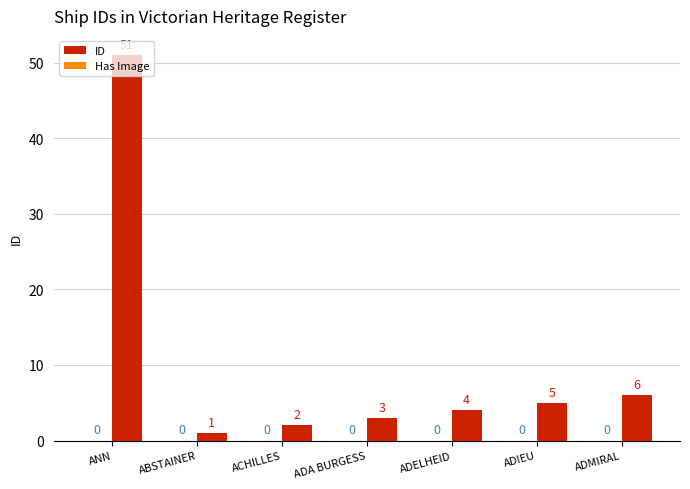

At which label is the value closest to 26?

ADMIRAL